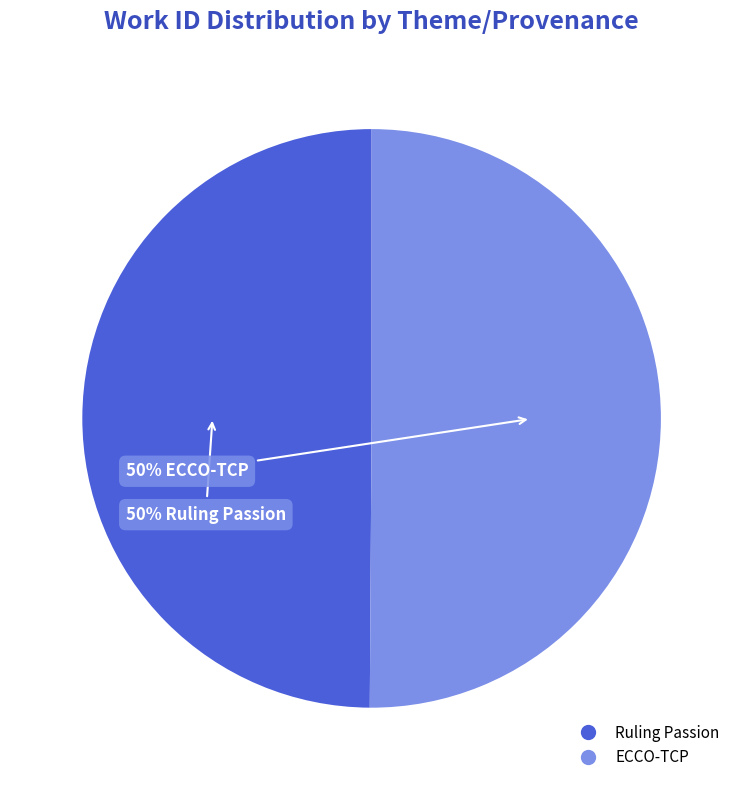

To the nearest percent, what portion does ECCO-TCP represent?

50%